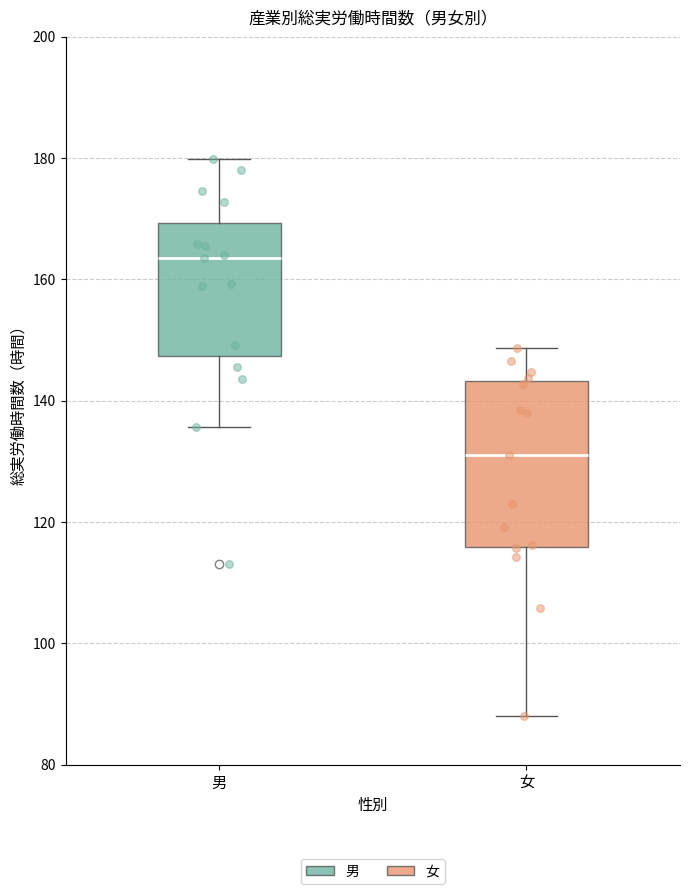

Where does the median line of the box for 女 sit on the y-axis? The values are not printed on the chart, so give them approximately, as read against the axis.

132